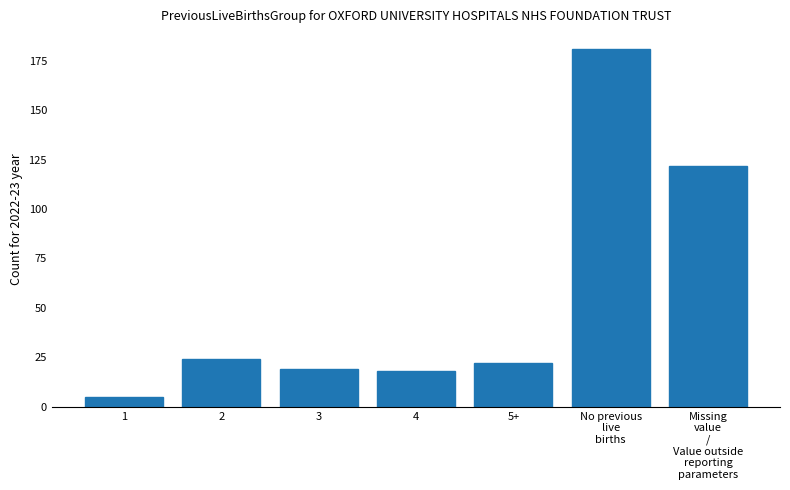

Which label corresponds to the largest value in the chart?

No previous
live
births